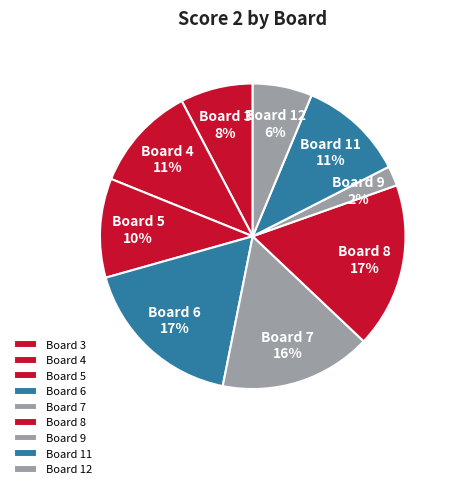

Does Board 7 account for over 50% of the chart?

No